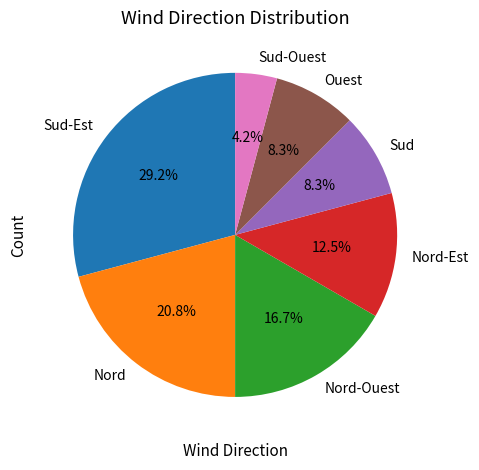

Which has a higher value, Sud-Est or Nord-Est?

Sud-Est